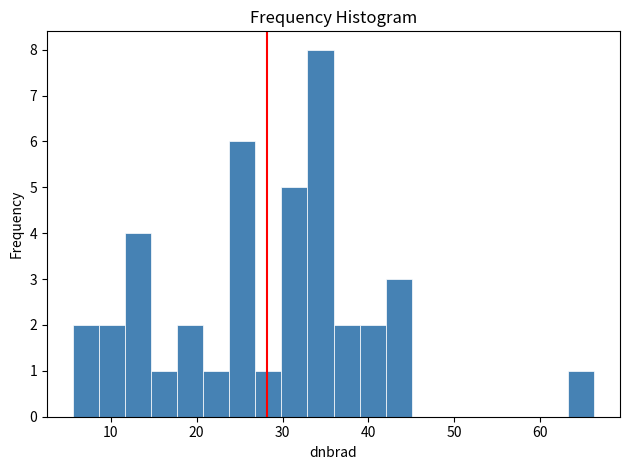

Around what value on the x-axis is the tallest bar? Give the approximate position of its centre, as read against the axis.

34